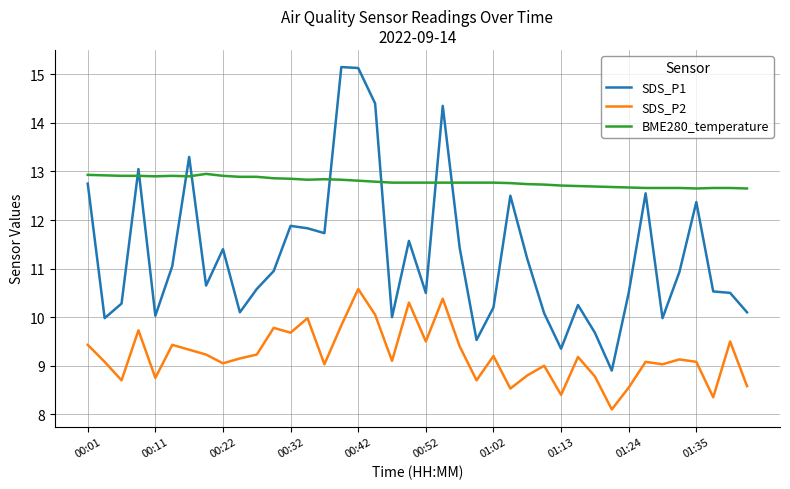

Which series has the widest spread of values?

SDS_P1